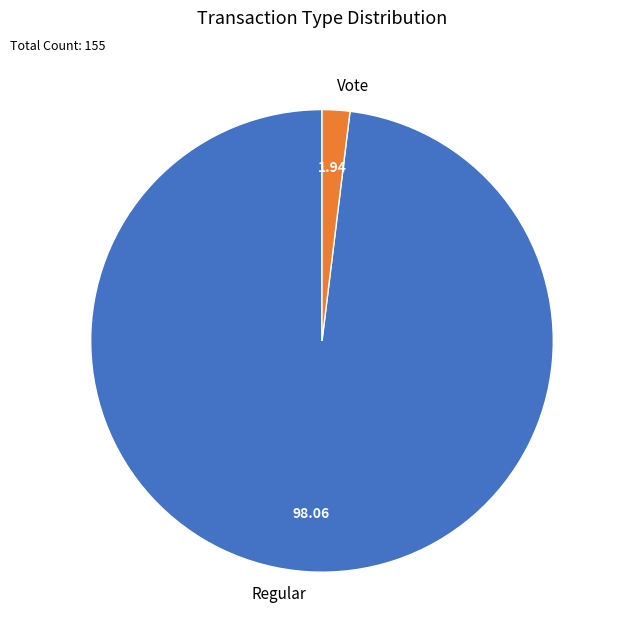

Count the number of slices in the pie.

2